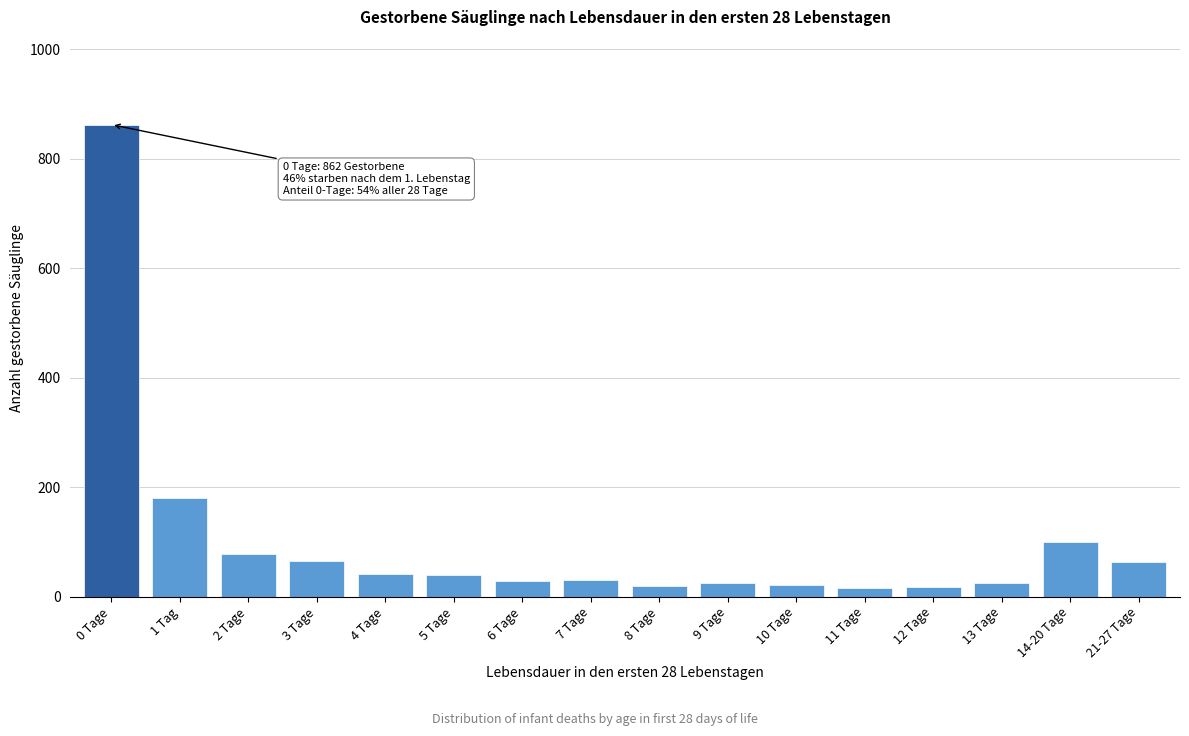

Approximately how many times larger is the value at 4 Tage compared to 3 Tage?

0.6